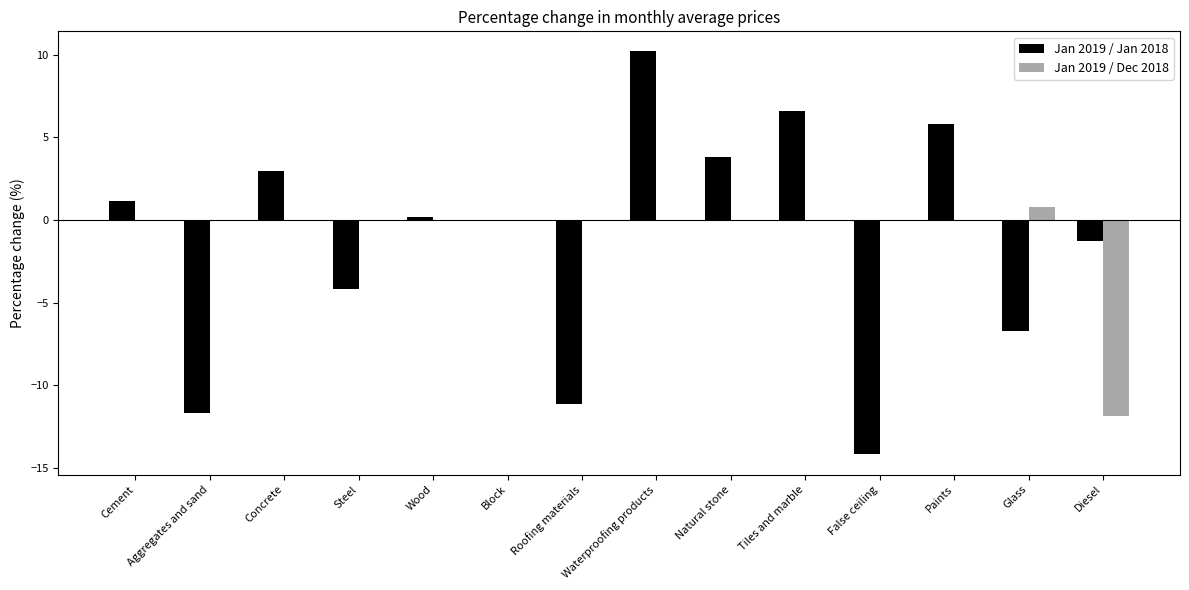

Reading left to right, what are all the values shown in this chart?

Jan 2019 / Jan 2018: Cement=1.2	Aggregates and sand=-11.7	Concrete=3.0	Steel=-4.2	Wood=0.2	Block=0.0	Roofing materials=-11.1	Waterproofing products=10.2	Natural stone=3.8	Tiles and marble=6.6	False ceiling=-14.2	Paints=5.8	Glass=-6.7	Diesel=-1.3
Jan 2019 / Dec 2018: Cement=0.0	Aggregates and sand=0.0	Concrete=0.0	Steel=0.0	Wood=0.0	Block=0.0	Roofing materials=0.0	Waterproofing products=0.0	Natural stone=0.0	Tiles and marble=0.0	False ceiling=0.0	Paints=0.0	Glass=0.8	Diesel=-11.9